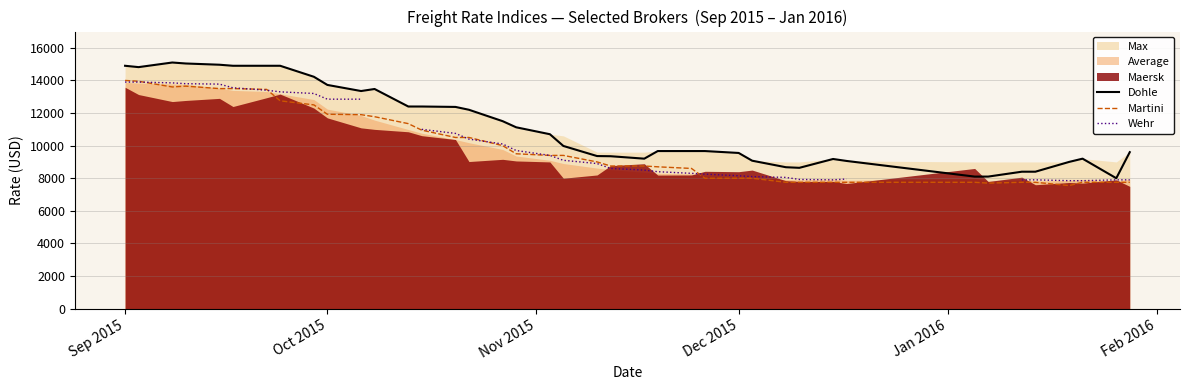

What is the lowest value of the Dohle series?

8000